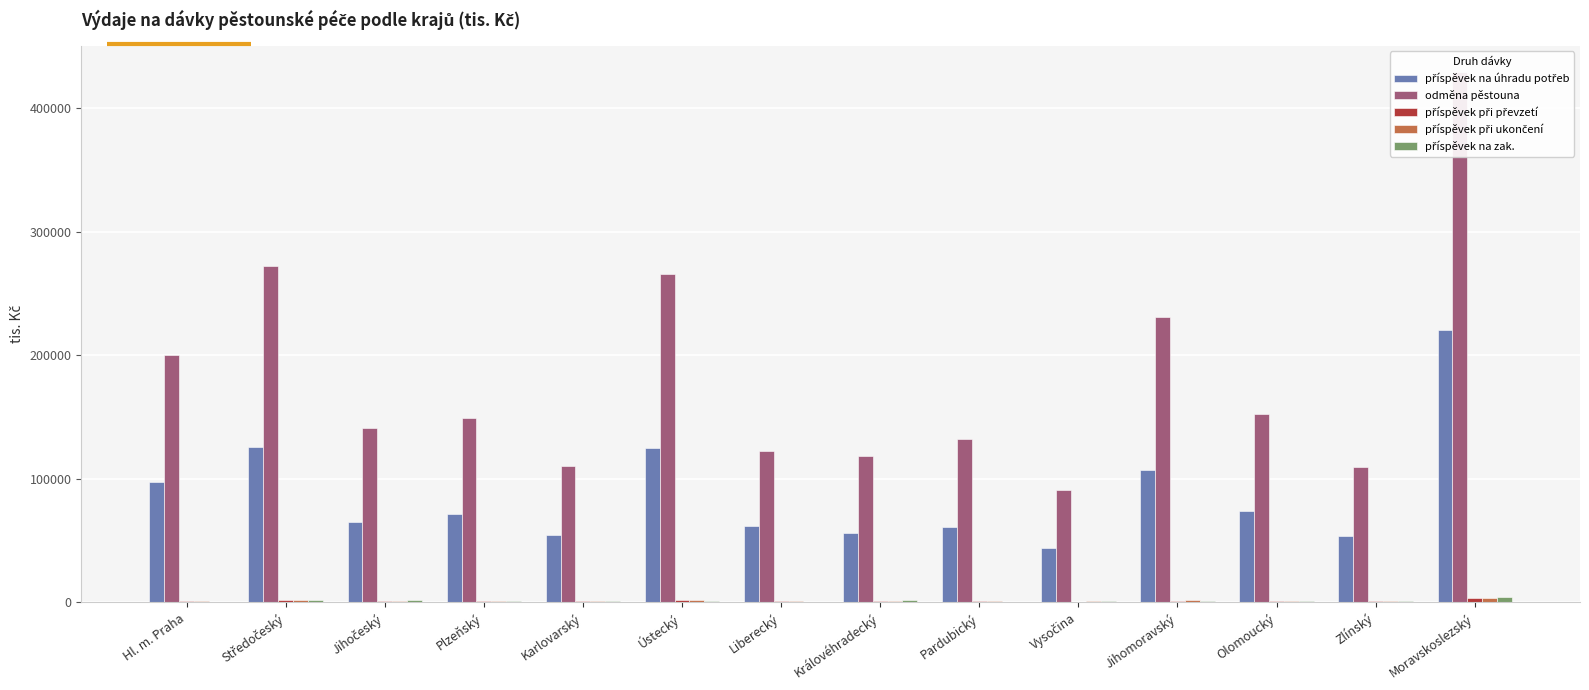

Is the value of příspěvek při ukončení at Pardubický greater than the value of příspěvek při převzetí at Královéhradecký?

No